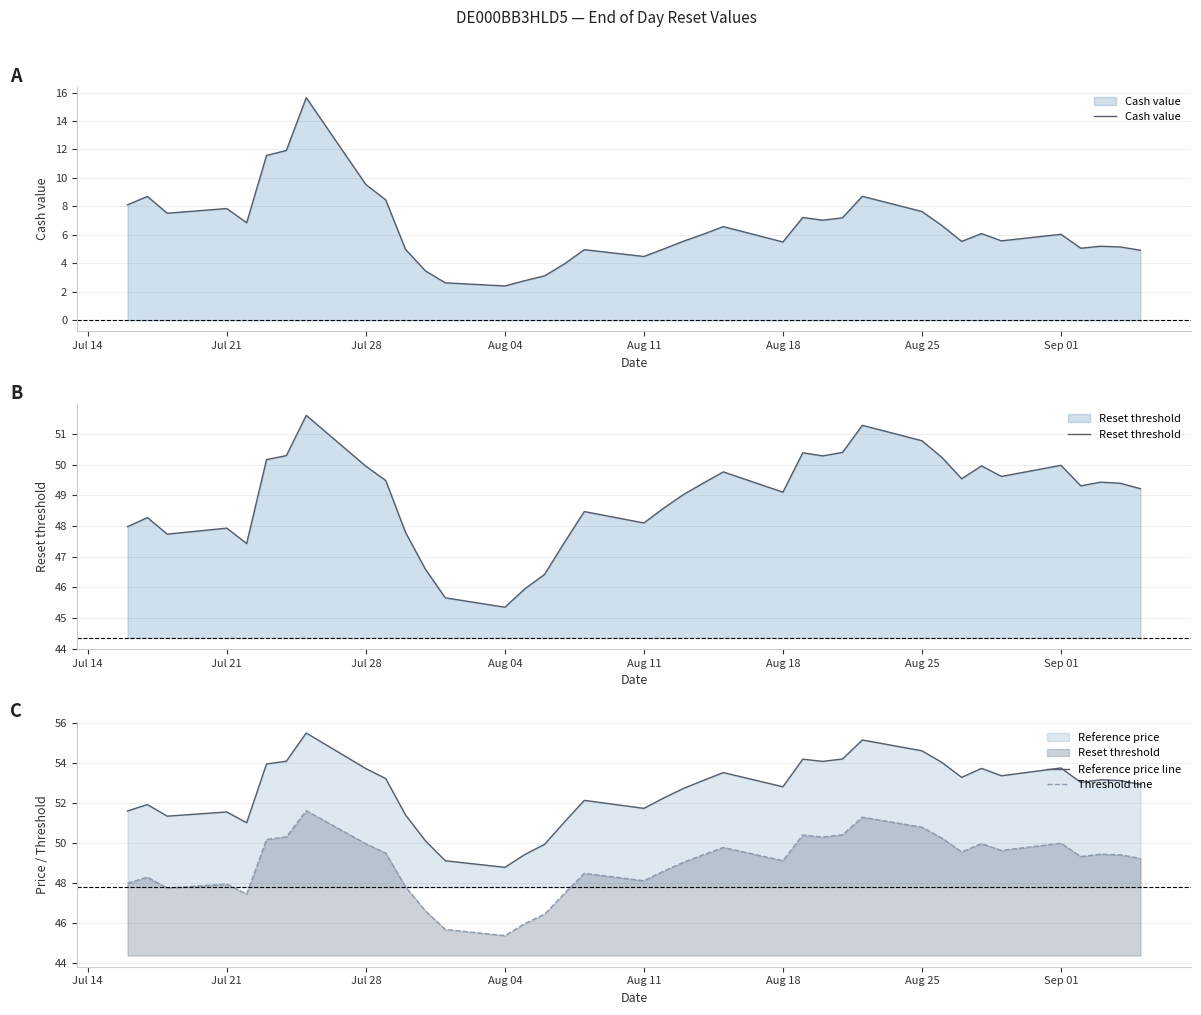

Which series has the widest spread of values?

Cash value